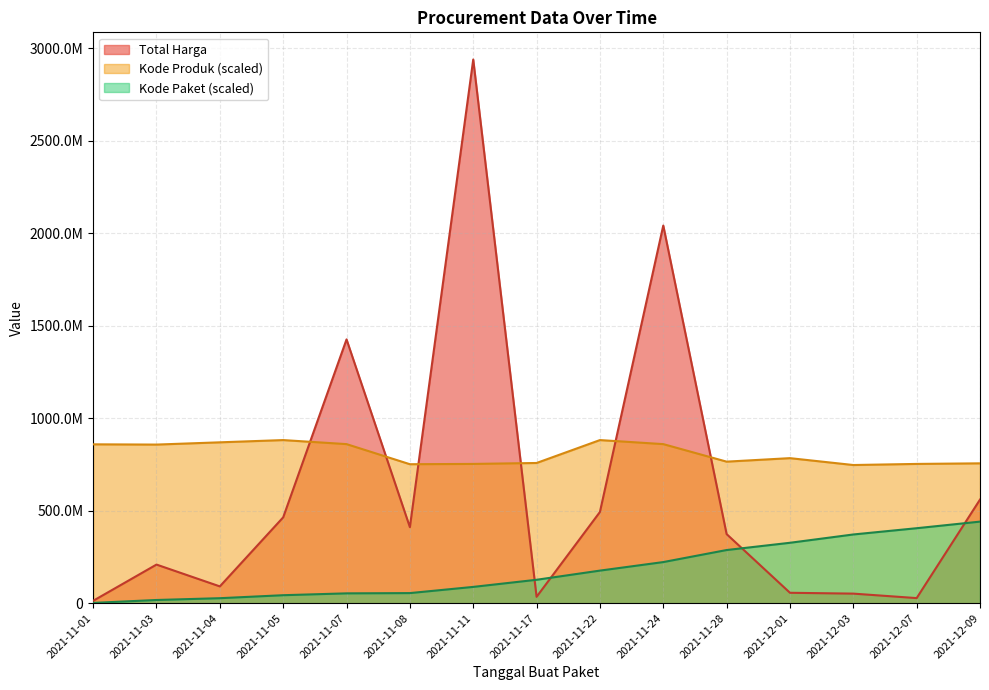

At 2021-12-03, list the series in order from largest to smallest.

Kode Produk (scaled), Kode Paket (scaled), Total Harga